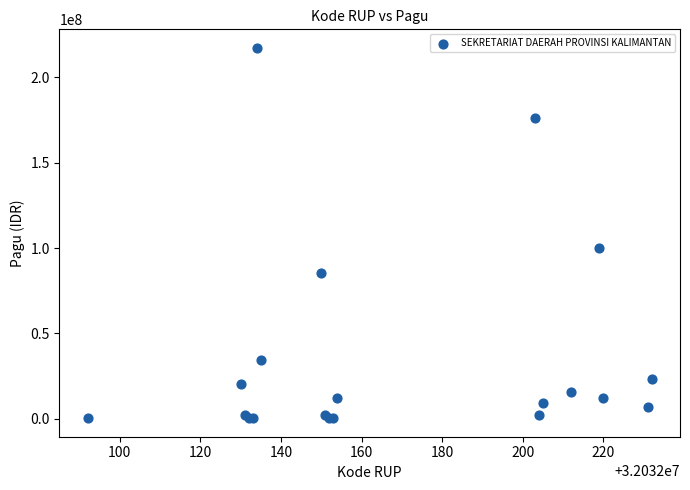

What Y value in the scatter plot is closest to 108800000?

99958000